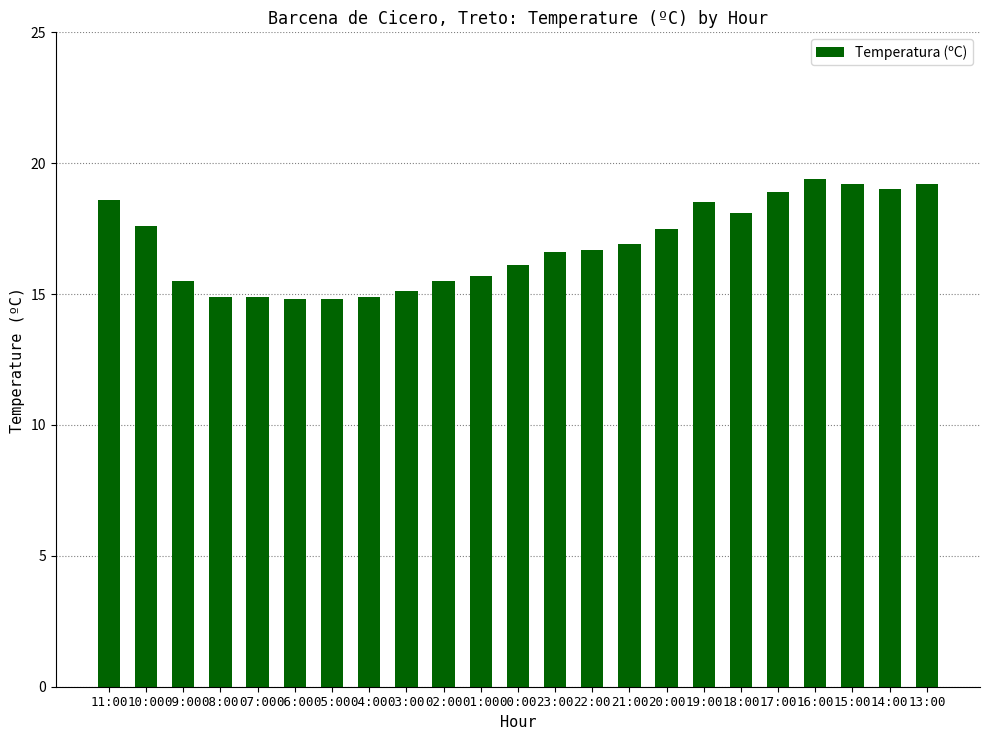

How many series are shown in this chart?

1